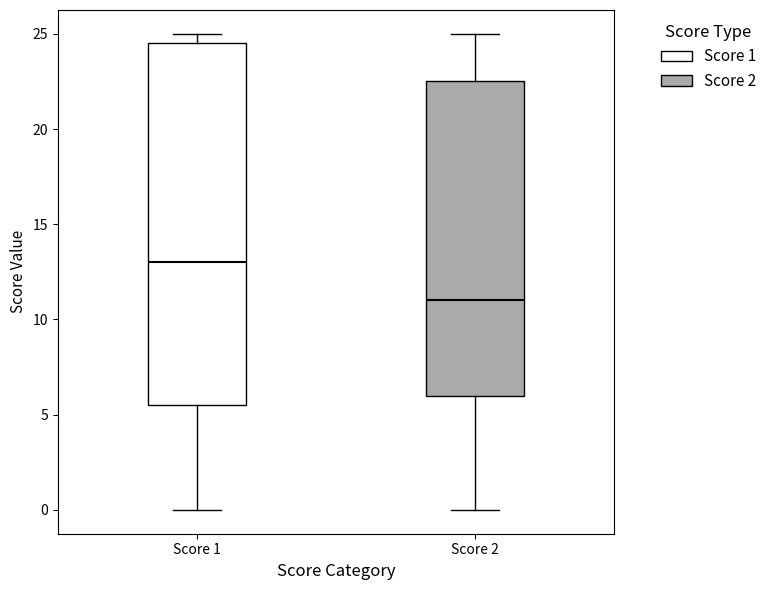

Where is the upper edge of the box for Score 1 on the y-axis? The values are not printed on the chart, so give them approximately, as read against the axis.

24.5